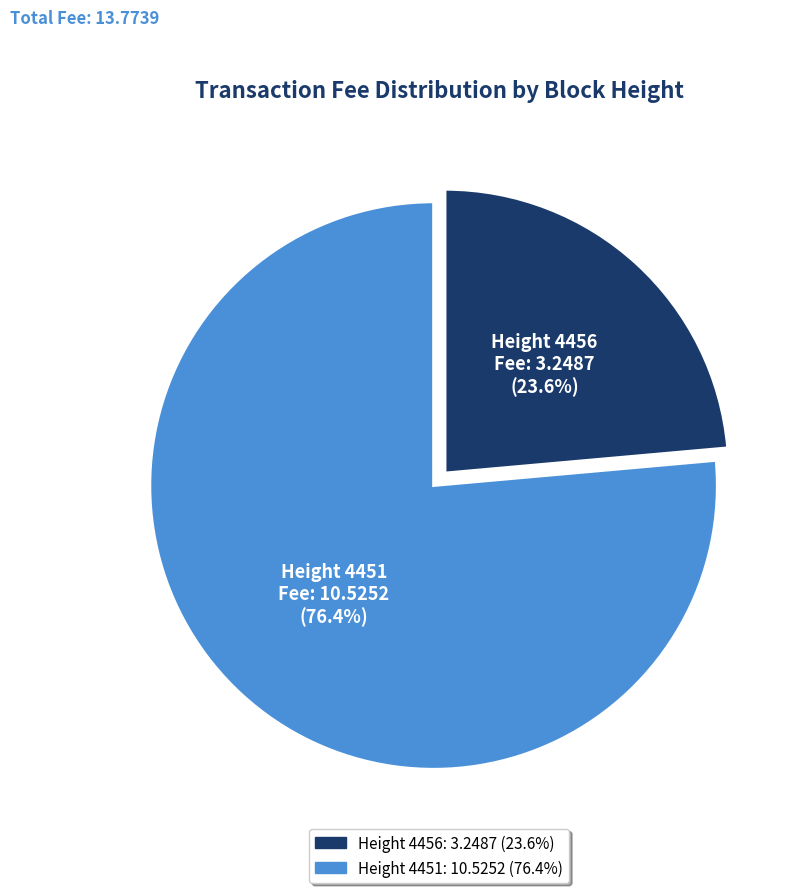

The Height 4456 slice represents 17% of the pie. True or false?

False